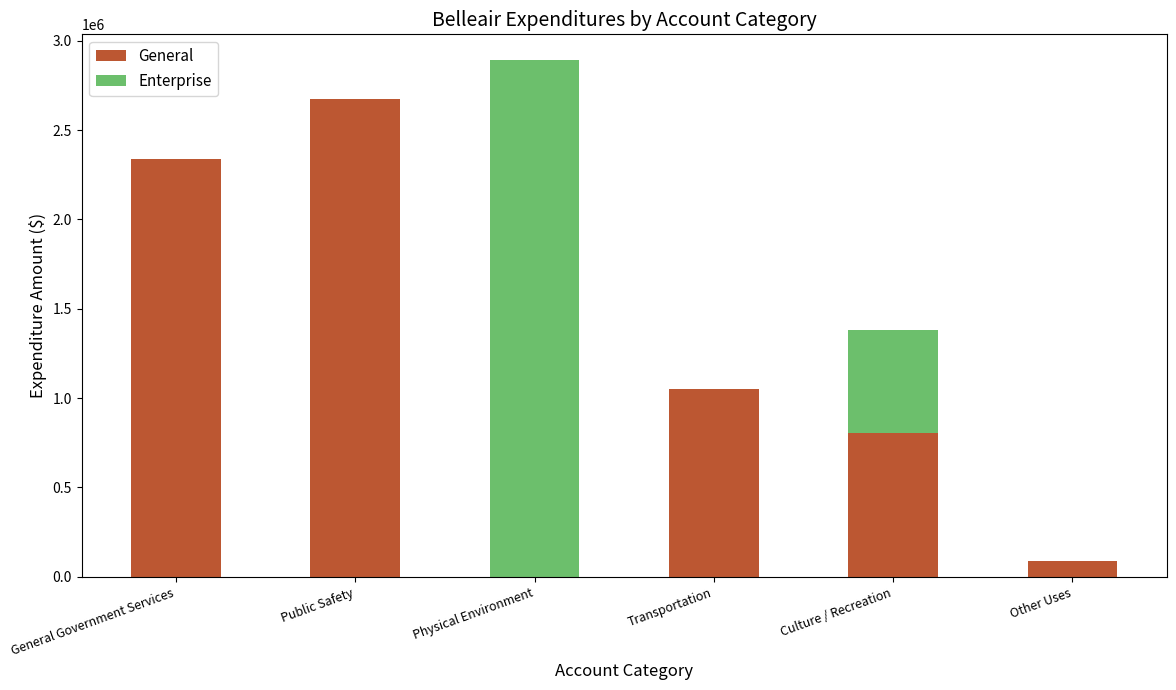

What is the sum of all General values?

6954397